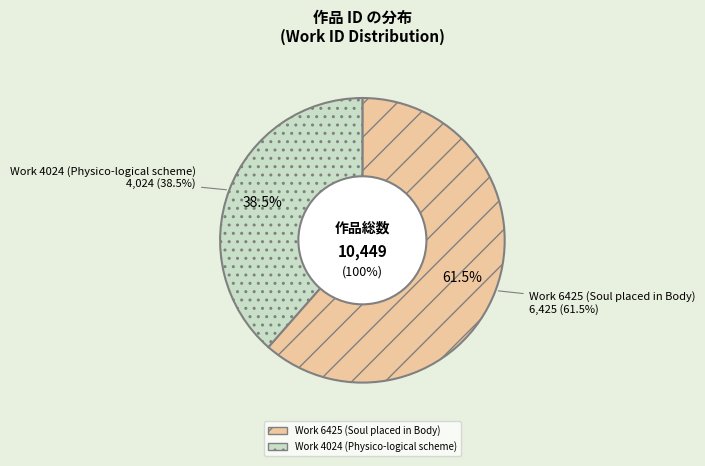

To the nearest percent, what is the average slice percentage?

50%